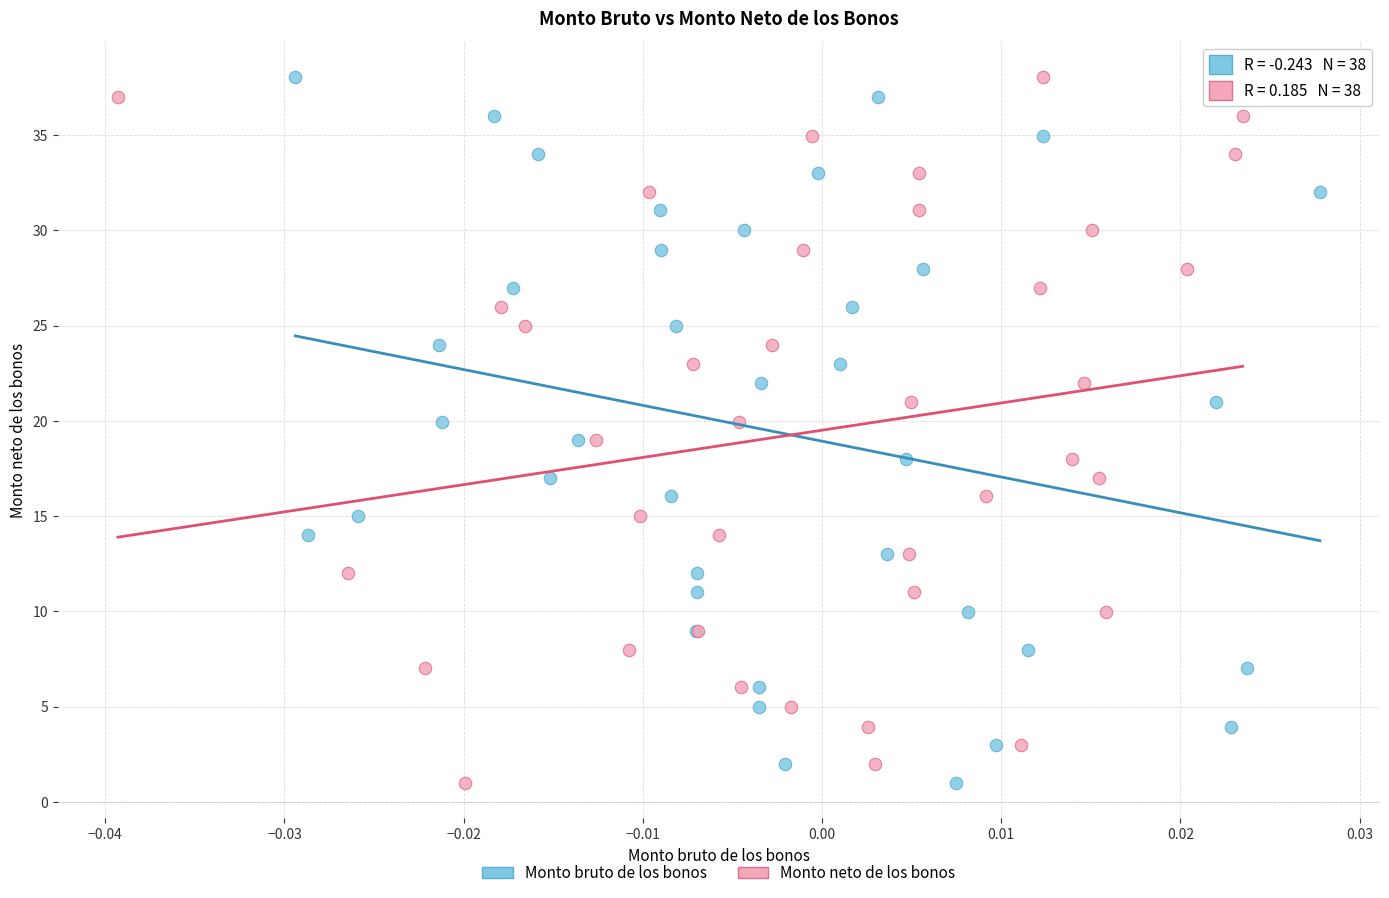

What are all the series names shown in the legend?

Monto bruto de los bonos, Monto neto de los bonos